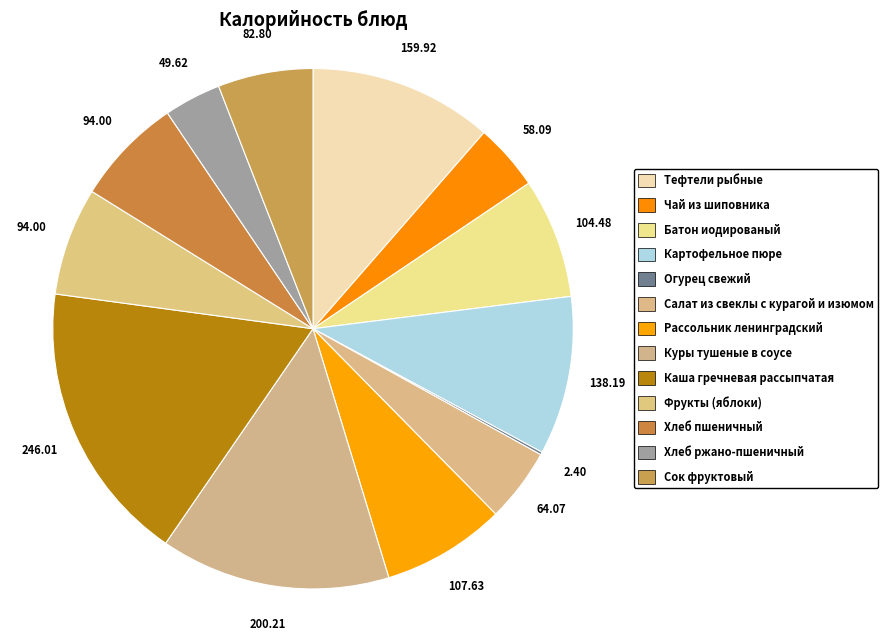

Is there a majority slice in this chart?

No